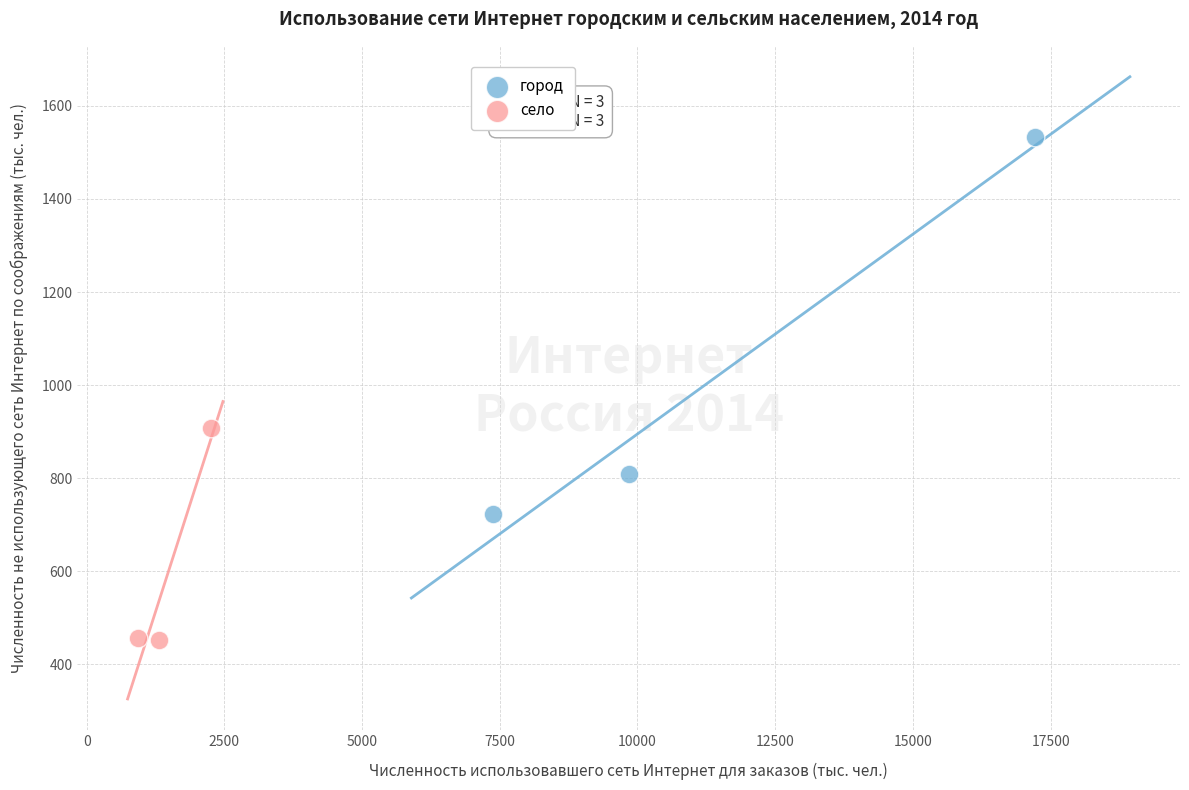

Which series contains the highest Y value?

город